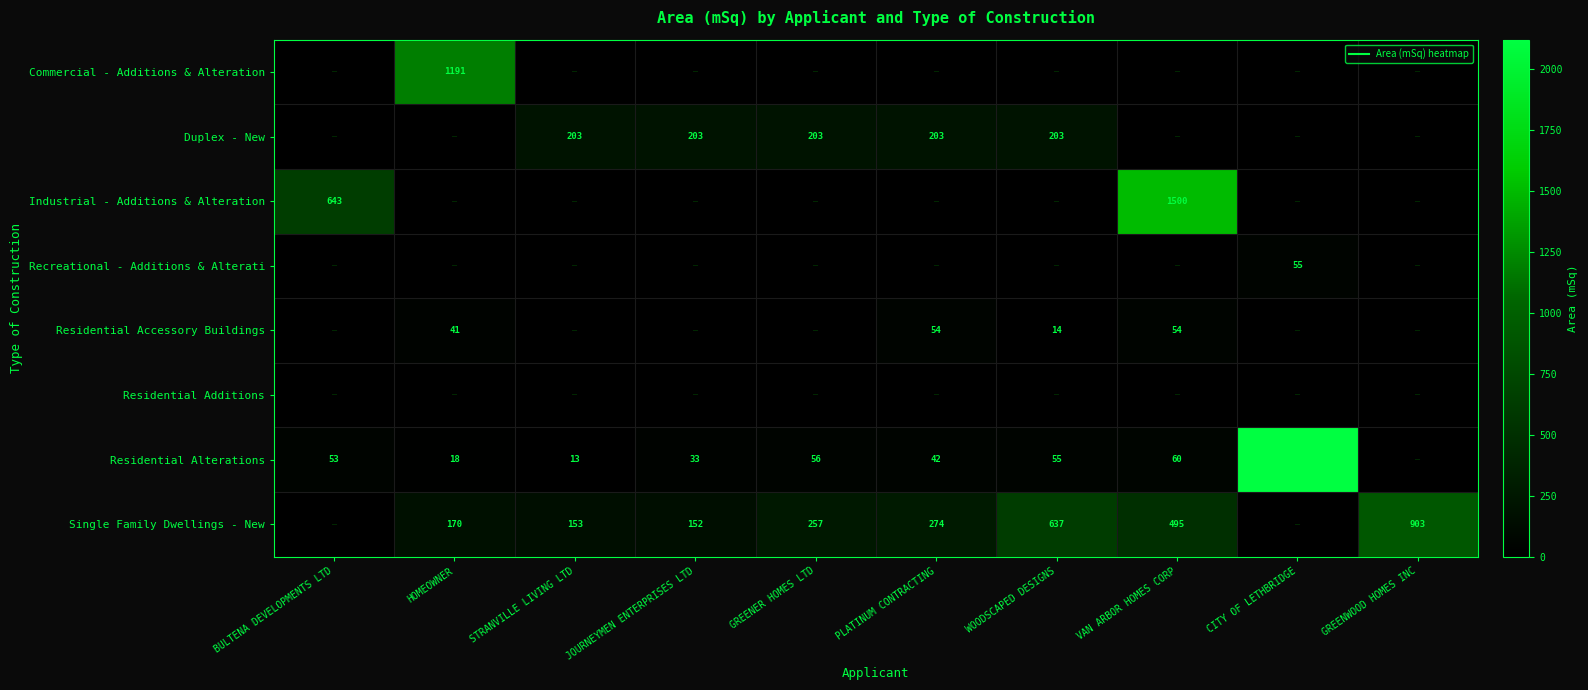

At which category is the sum across all series the highest?

CITY OF LETHBRIDGE